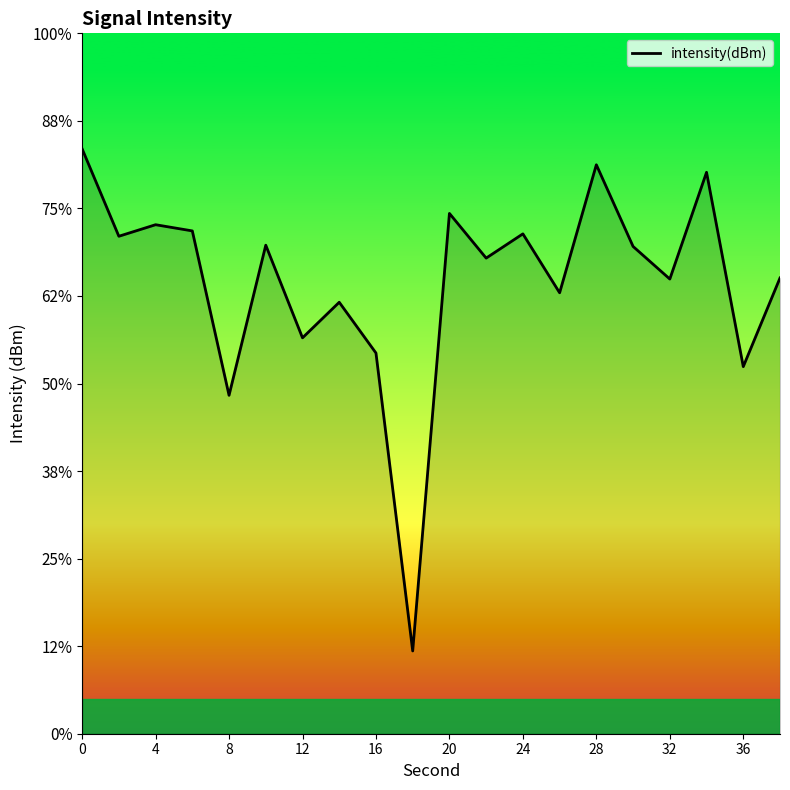

Count the number of categories in the chart.

20